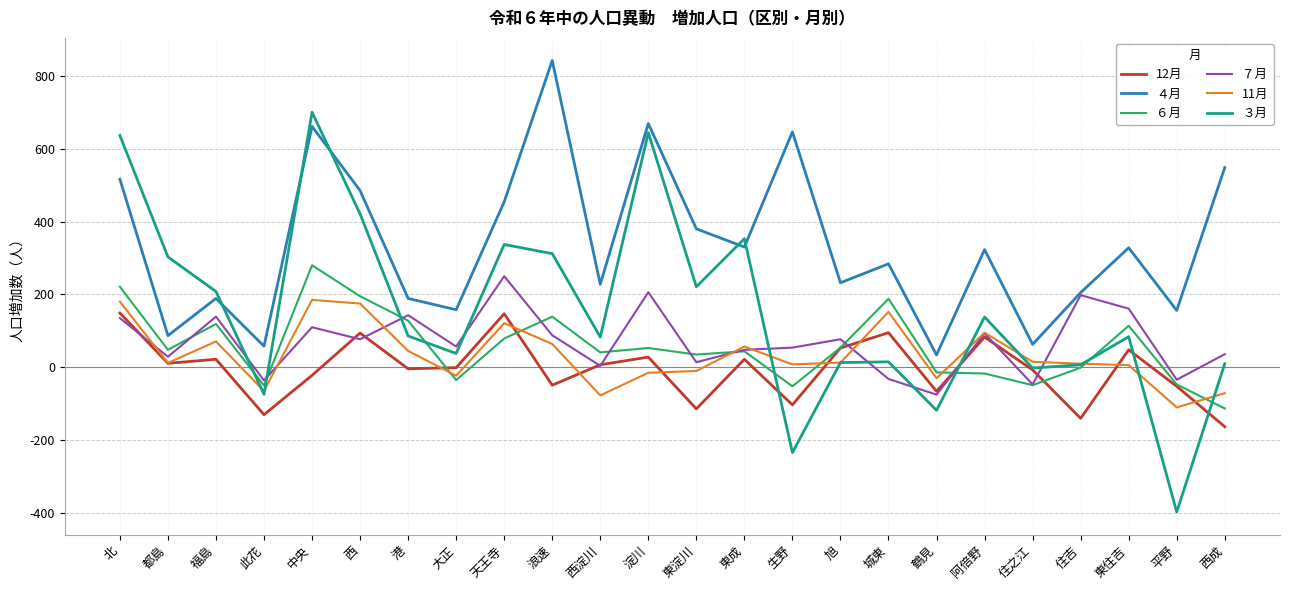

Between 北 and 東住吉, which series saw the biggest shift?

３月